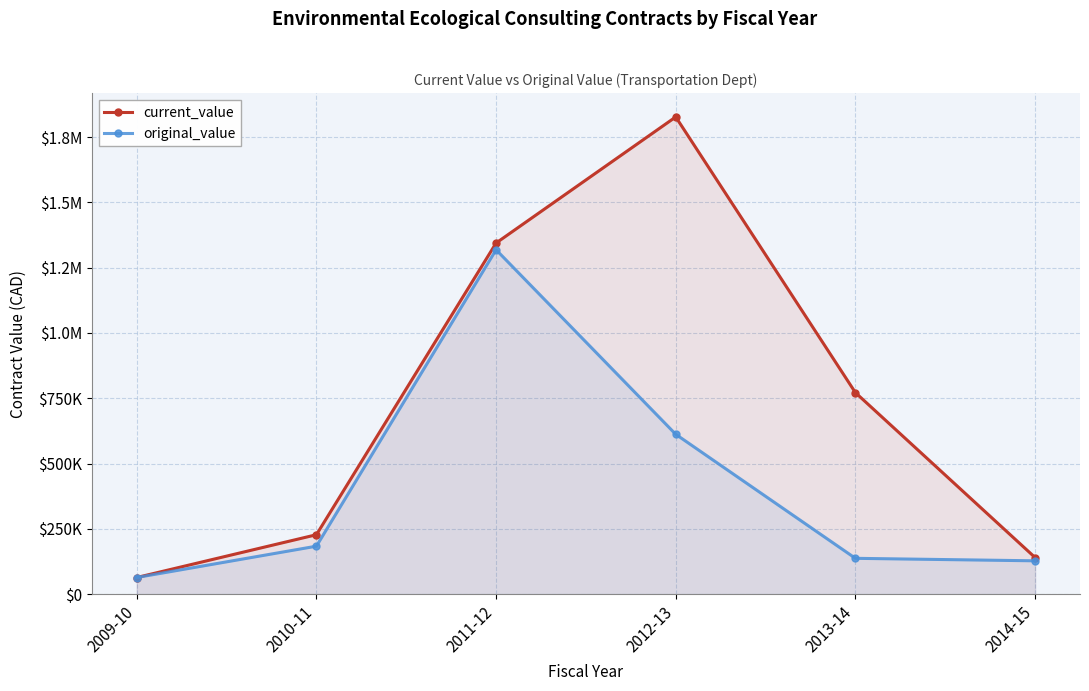

The current_value series shows 771519.1 at 2013-14. True or false?

True